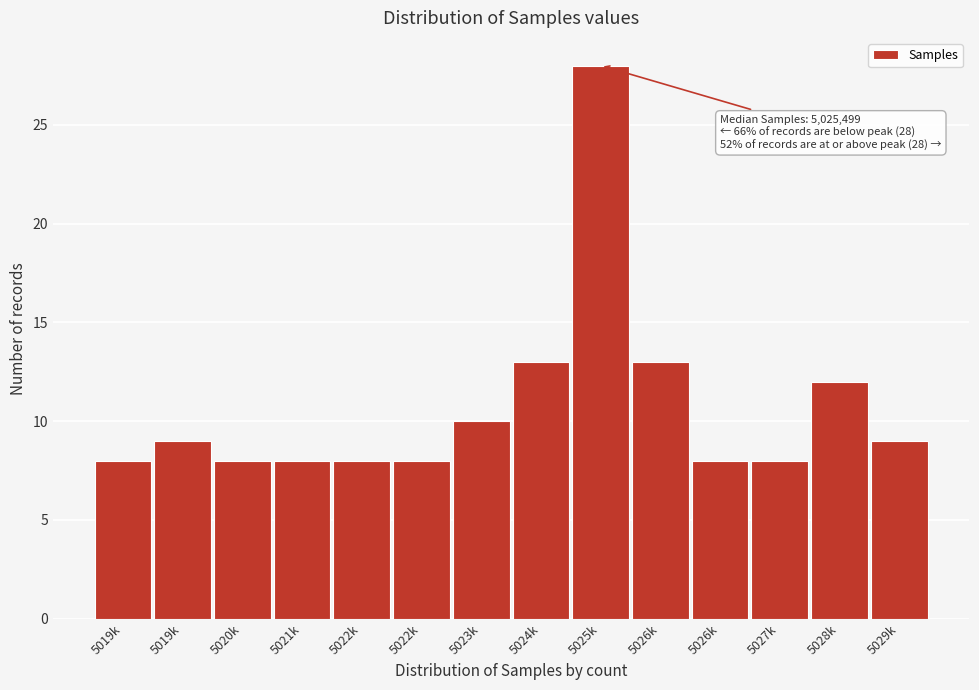

Are the bars horizontal?

No